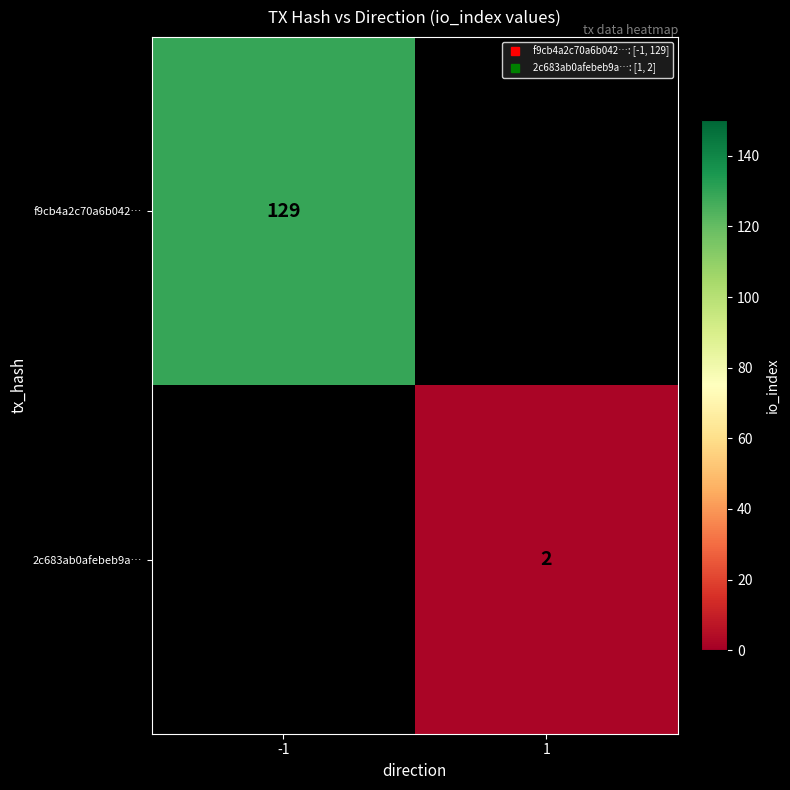

Where is f9cb4a2c70a6b042… nearest to the value 129?

-1